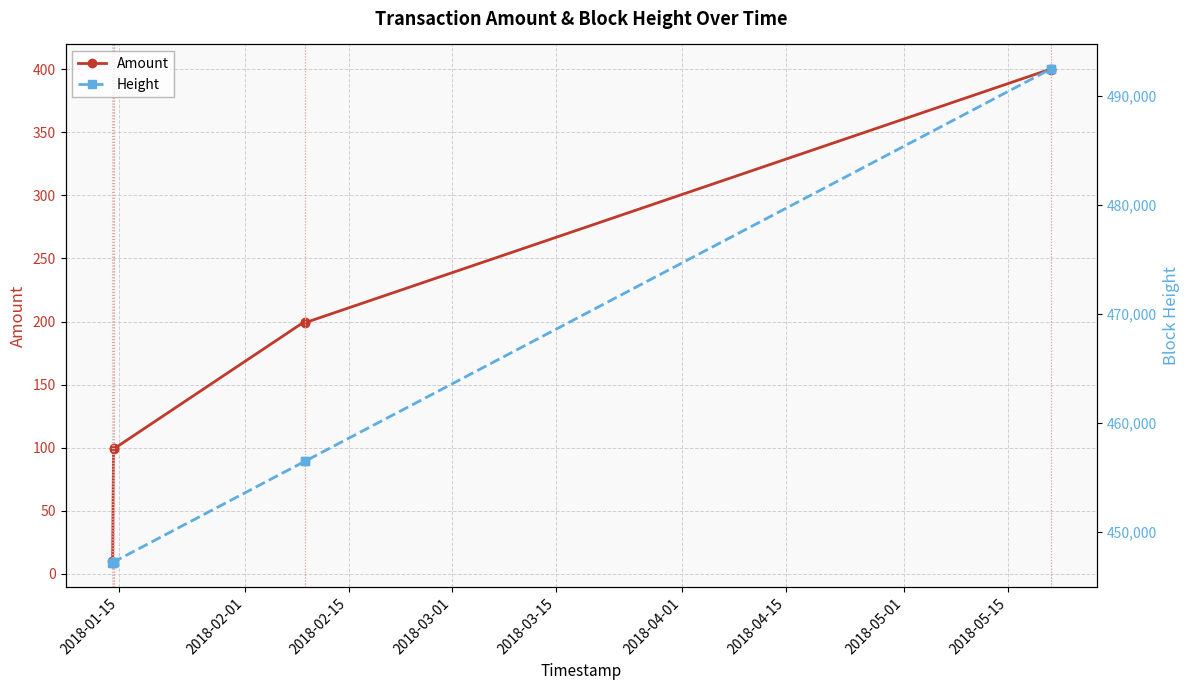

What is the minimum value for Amount?

9